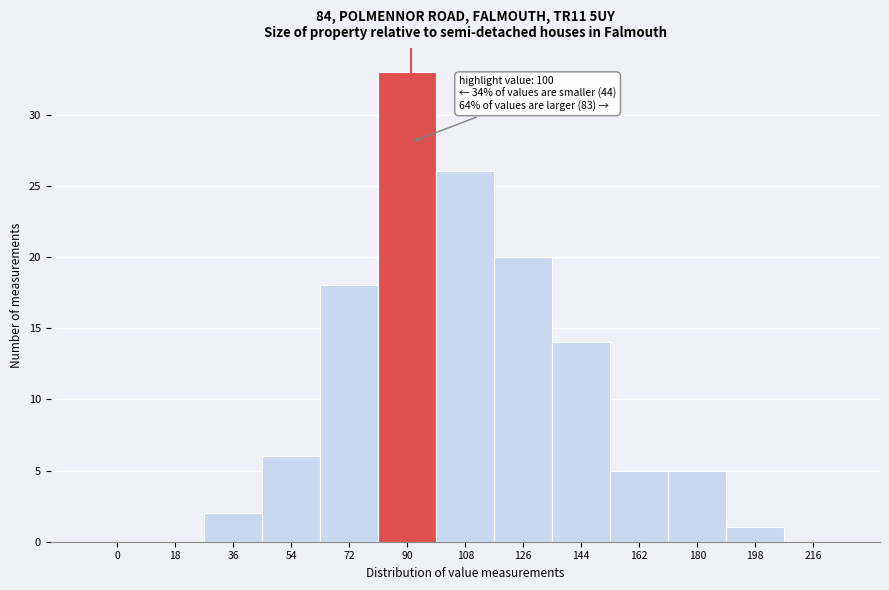

Reading left to right, extract all data points from this chart.

0=0	18=0	36=2	54=6	72=18	90=33	108=26	126=20	144=14	162=5	180=5	198=1	216=0